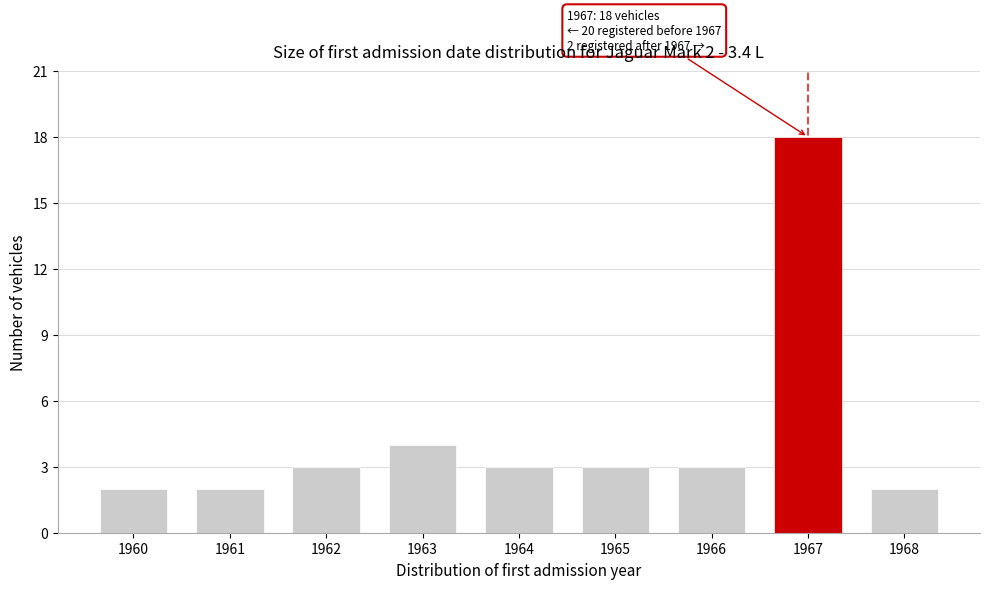

Reading left to right, list all the values displayed in this chart.

2	2	3	4	3	3	3	18	2